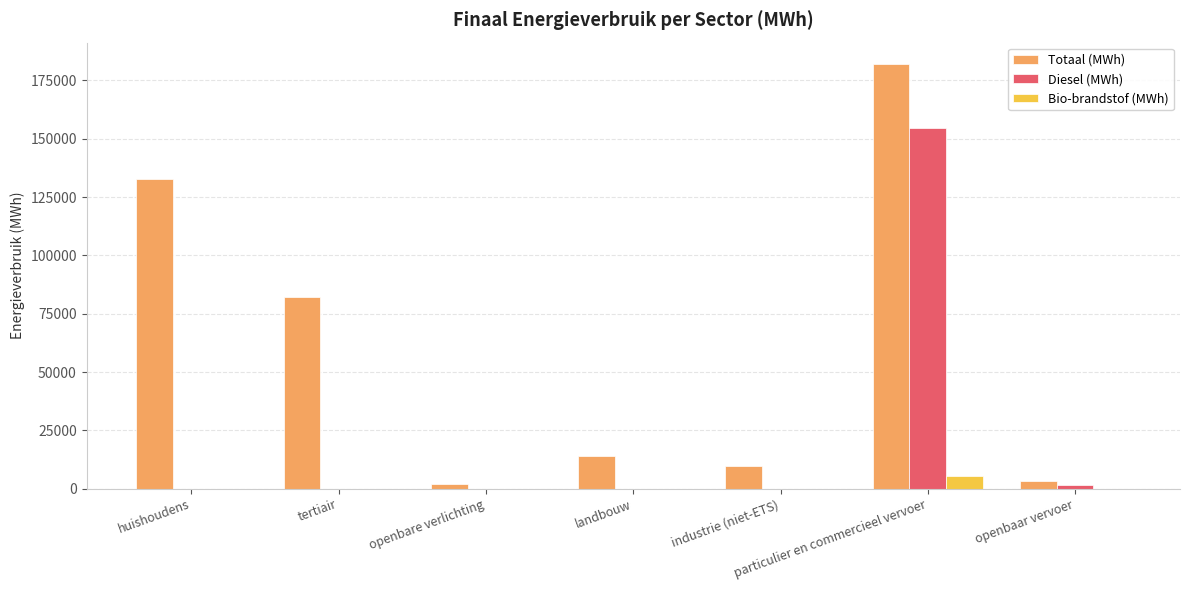

How many groups of bars are there?

7